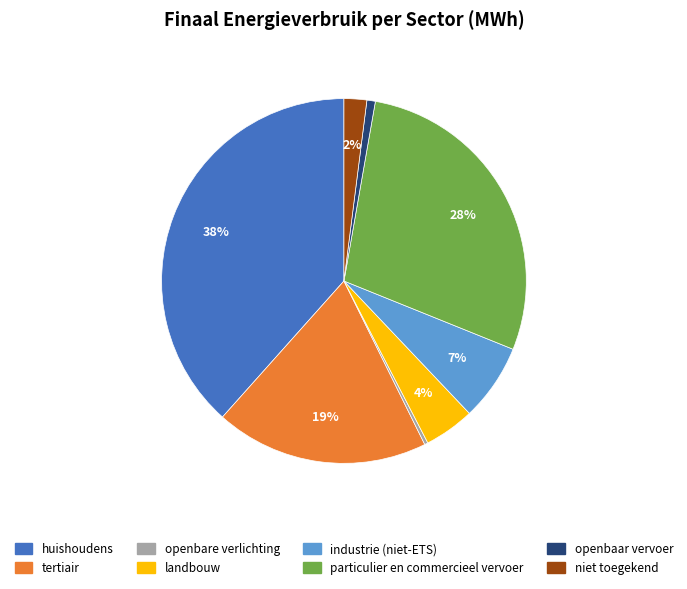

The huishoudens slice represents 38% of the pie. True or false?

True